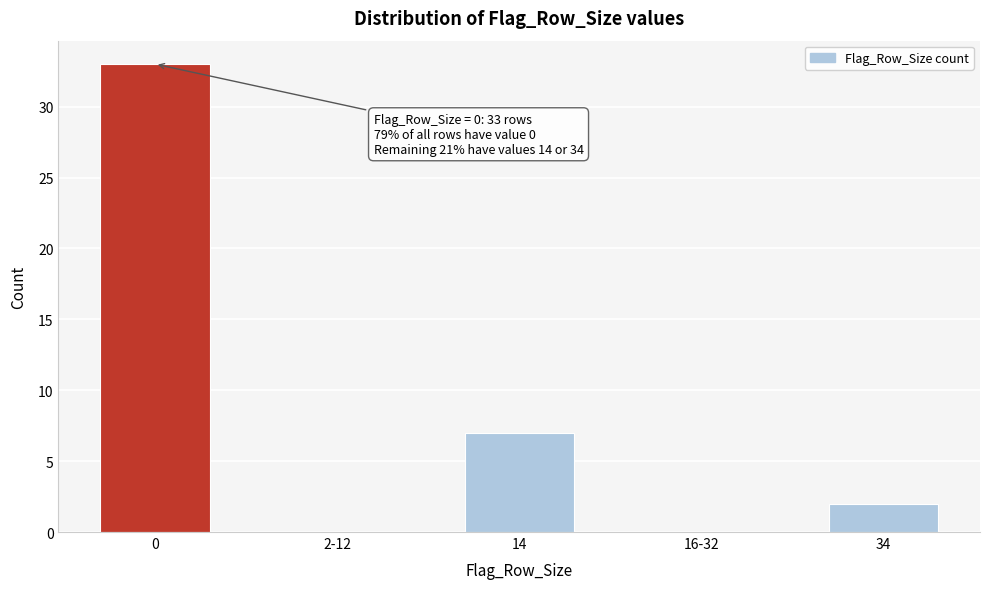

Reading right to left, list all the values displayed in this chart.

34=2	16-32=0	14=7	2-12=0	0=33